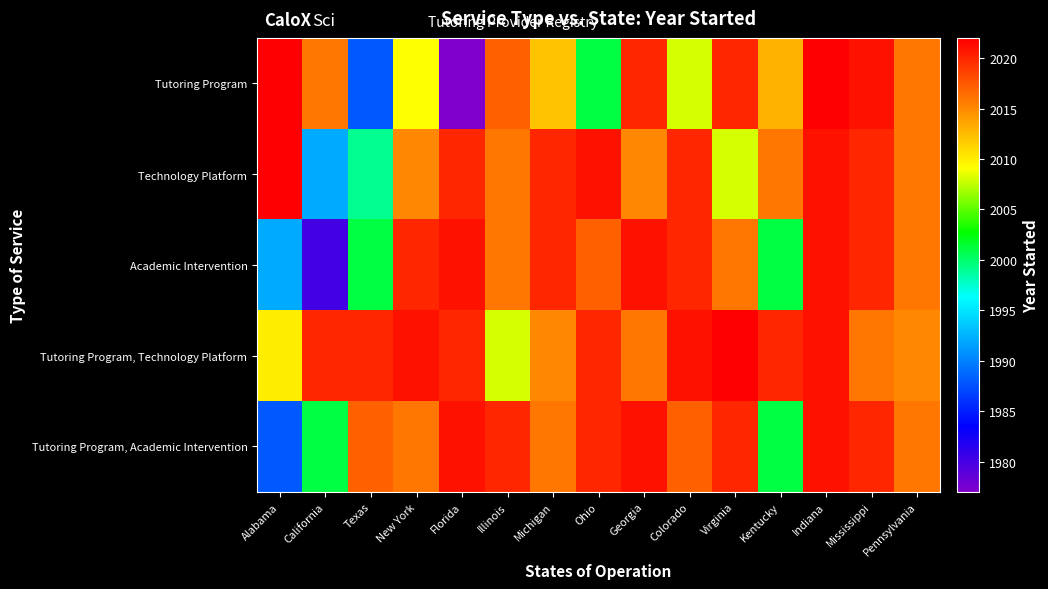

At how many categories does at least one series exceed 1977?

15